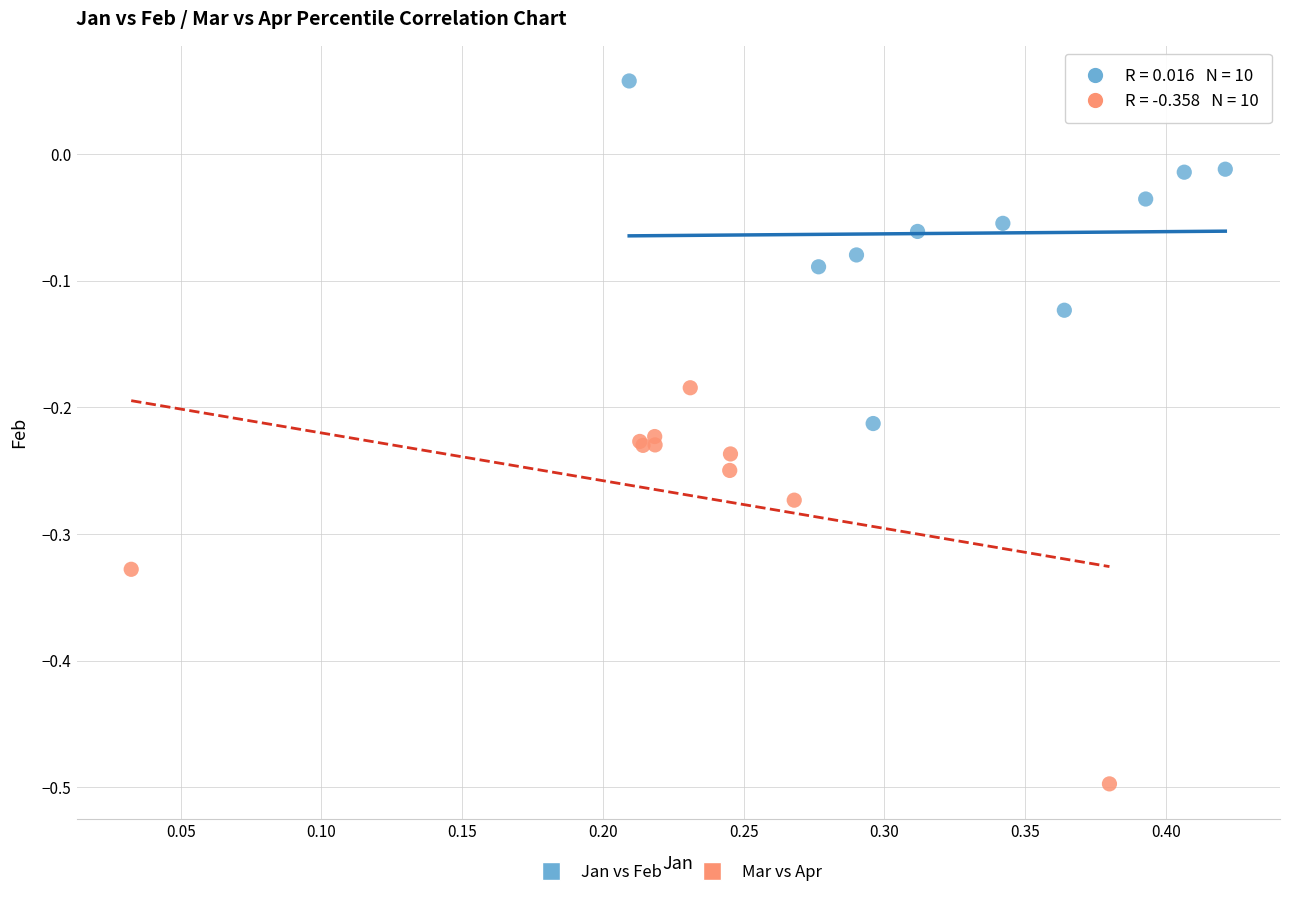

Which series reaches the maximum Y coordinate?

Jan vs Feb